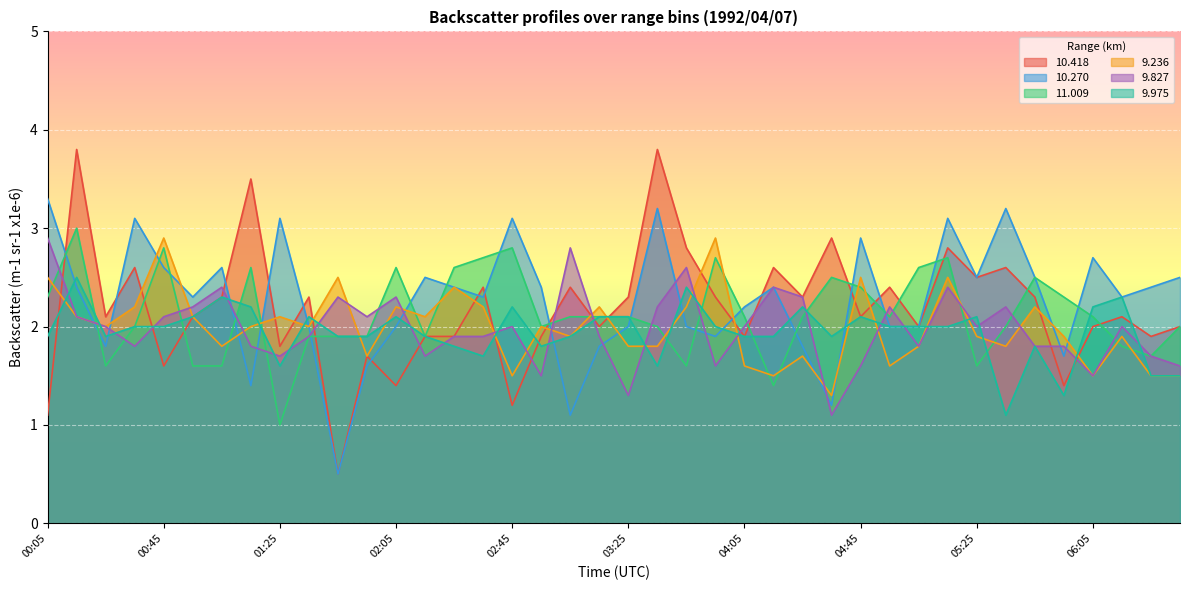

How many data points in   9.236 are above 2?

17